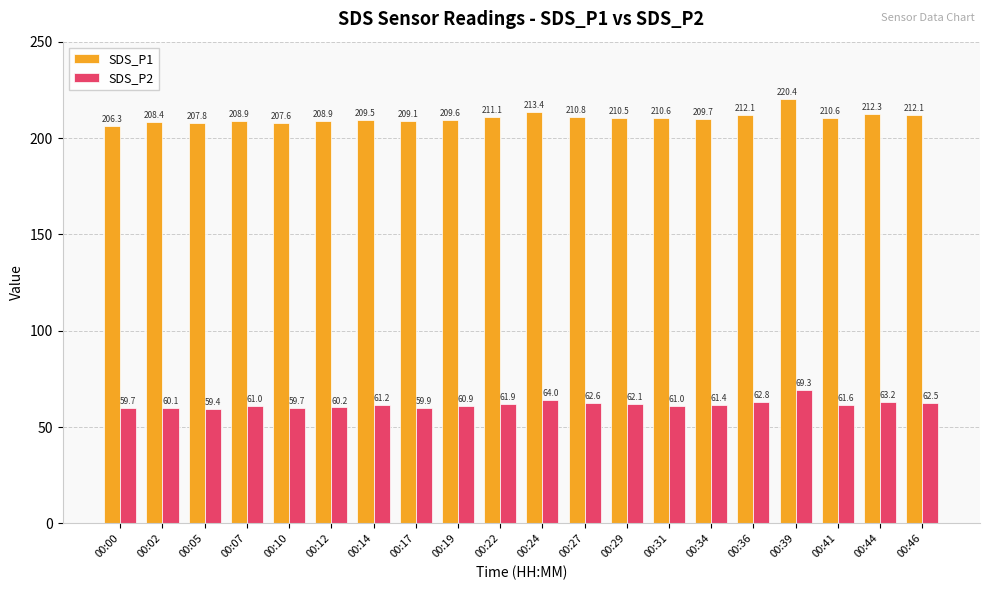

The value of SDS_P2 at 00:17 is 80.6. True or false?

False